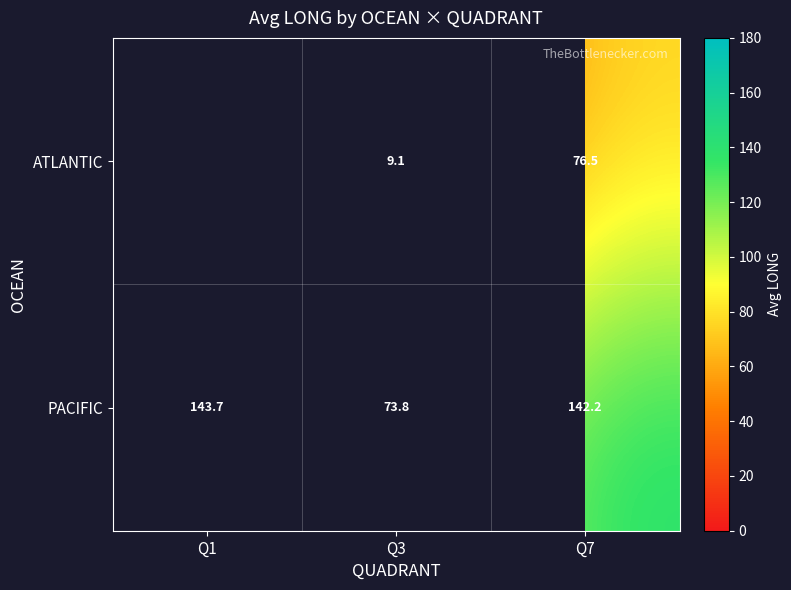

What is the sum of all PACIFIC values?

359.8